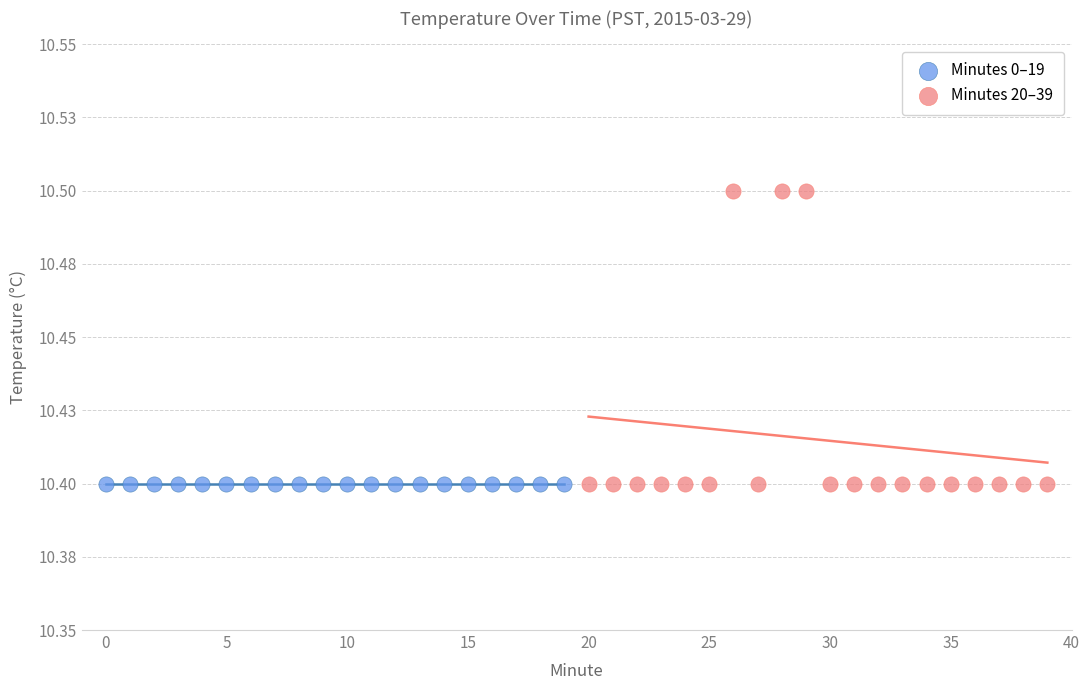

What are all the series names shown in the legend?

Minutes 0–19, Minutes 20–39